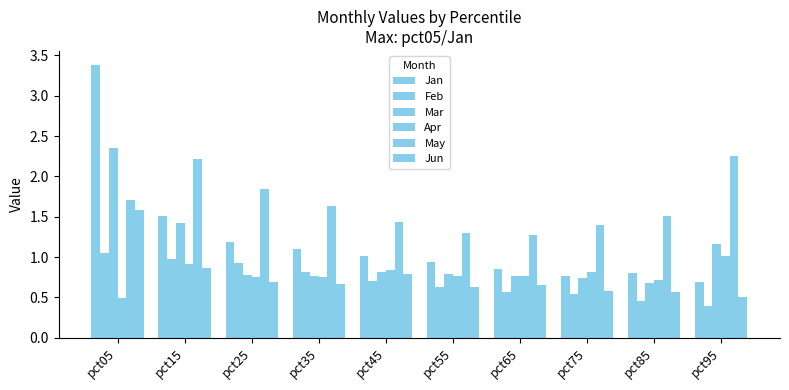

Which series has the largest total across all categories?

May